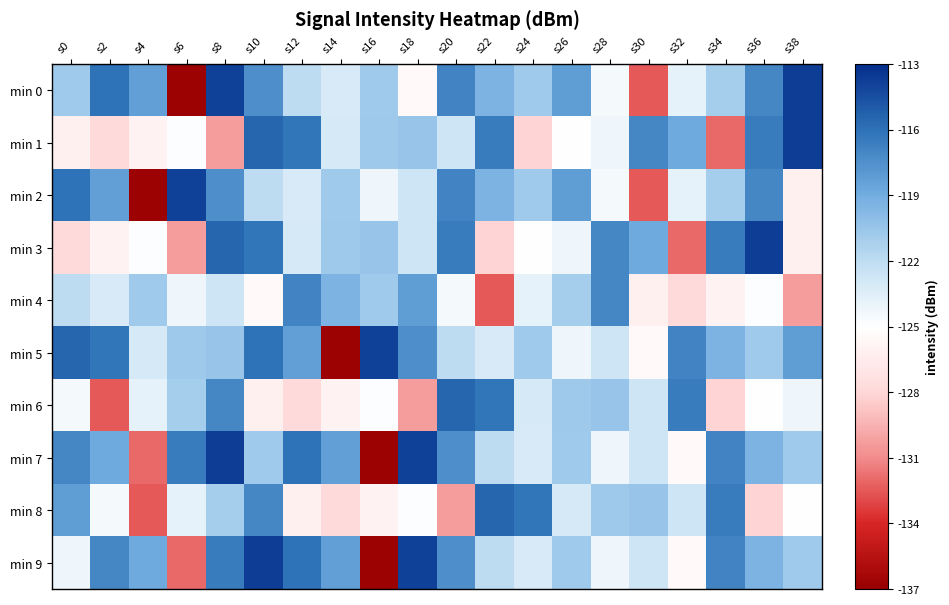

Rank the series by their maximum value, from highest to lowest.

min 0, min 1, min 3, min 7, min 9, min 2, min 5, min 6, min 8, min 4